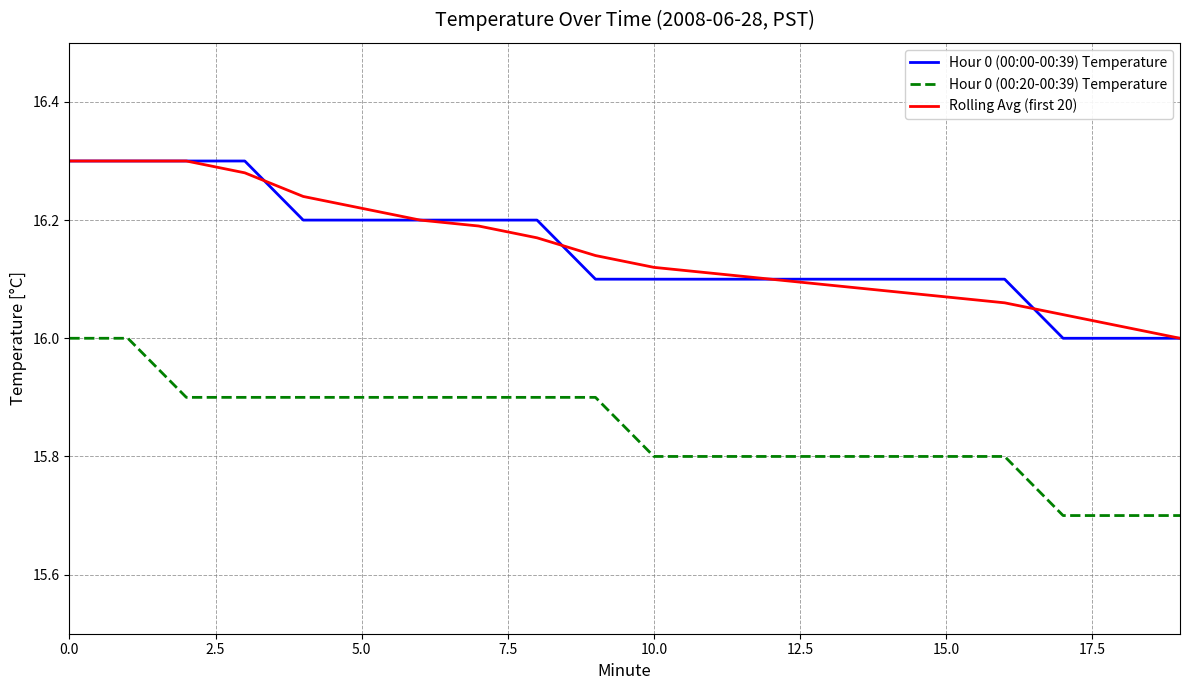

True or false: Hour 0 (00:00-00:39) Temperature and Hour 0 (00:20-00:39) Temperature intersect in this chart.

False